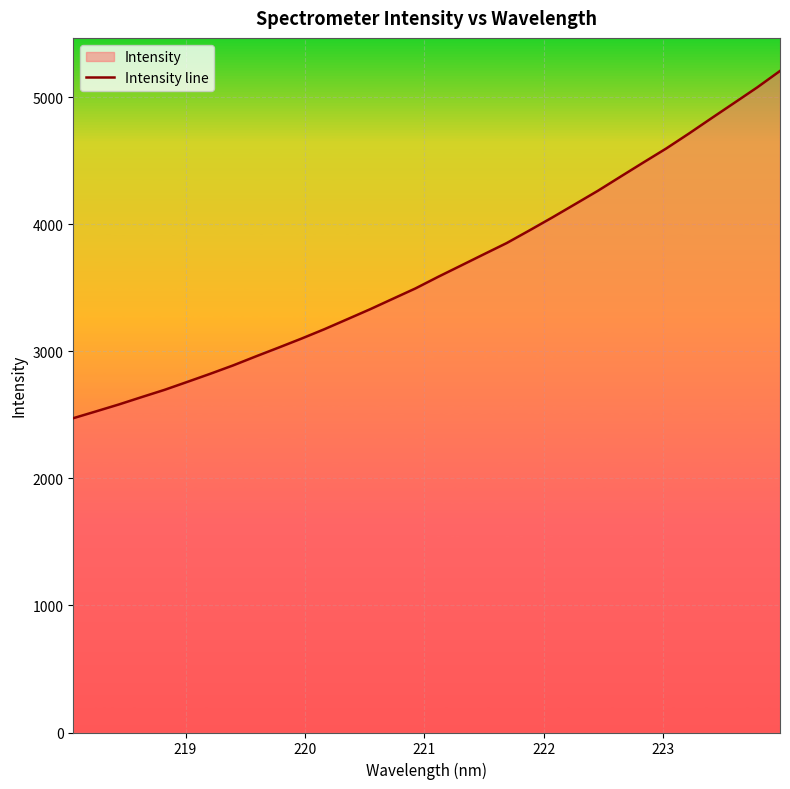

How many lines are shown in the chart?

1